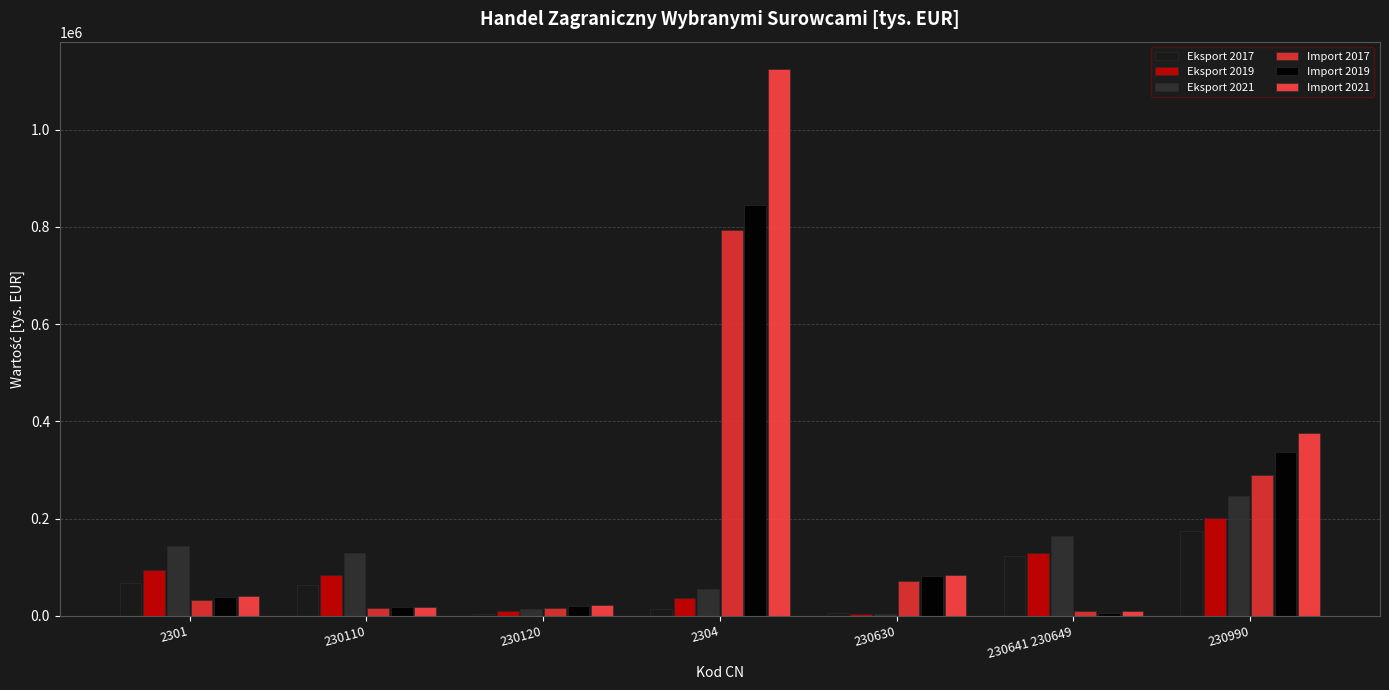

At how many categories does at least one series exceed 275226?

2